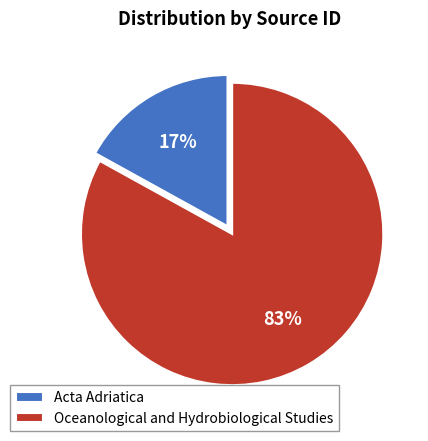

Which category has the smallest portion of the pie?

Acta Adriatica